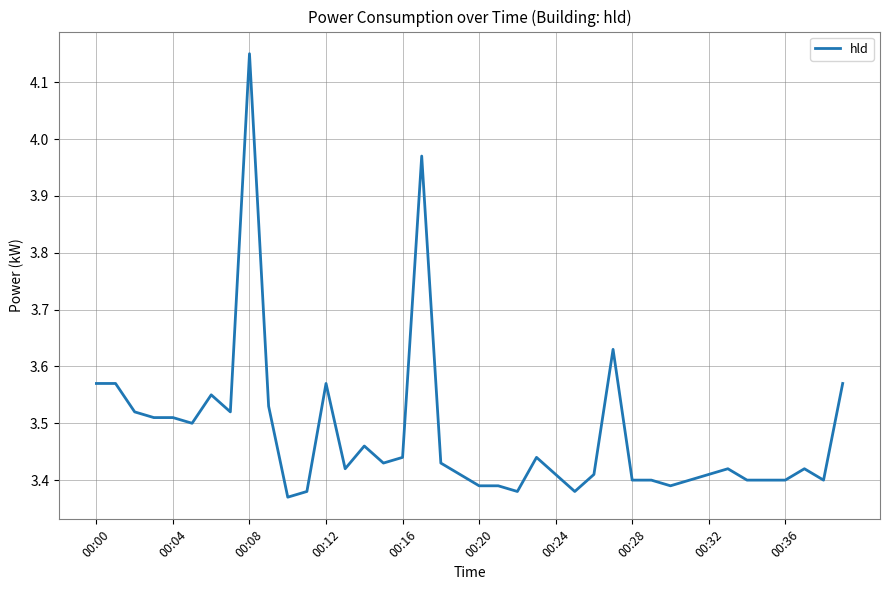

Is this an area chart (filled region under the line)?

No